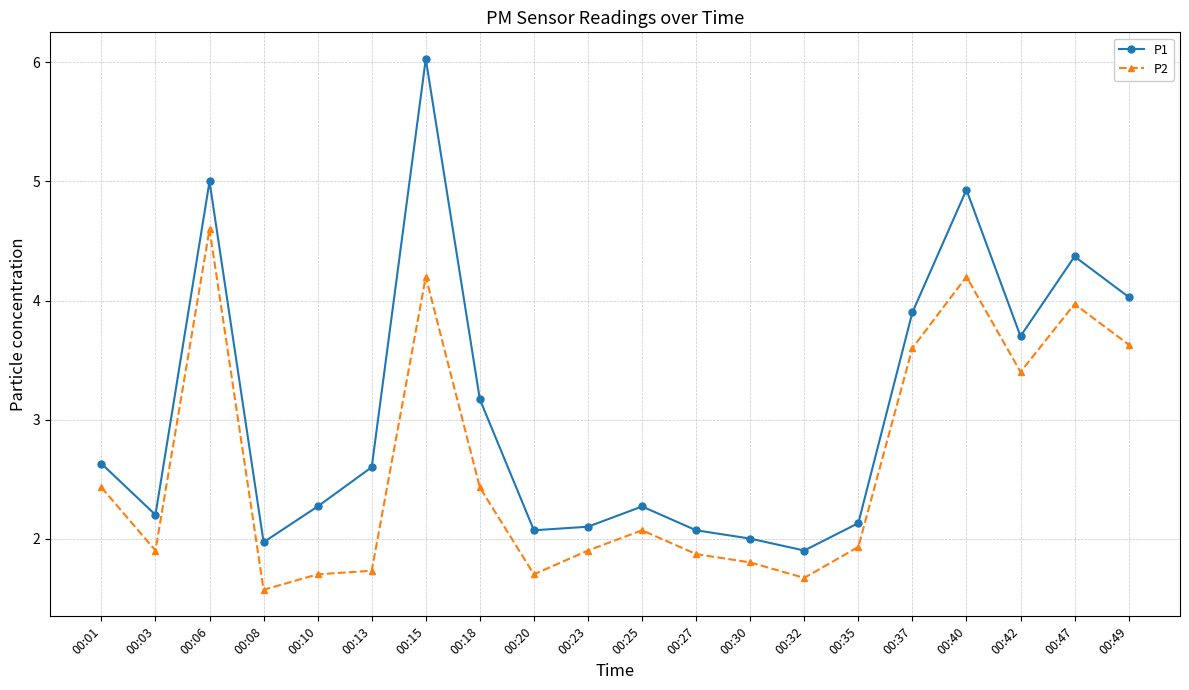

True or false: P1 and P2 intersect in this chart.

False